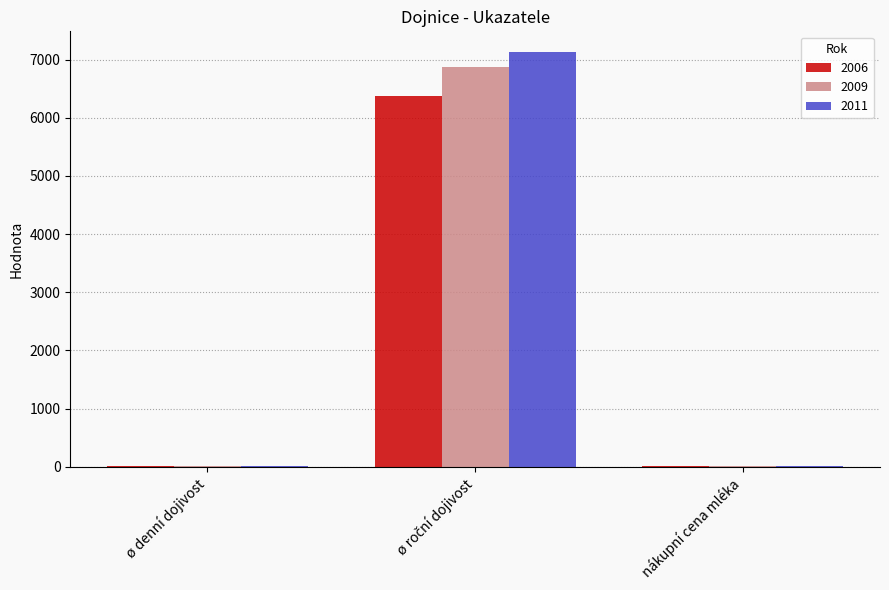

What is the average value of the 2009 series?

2298.3